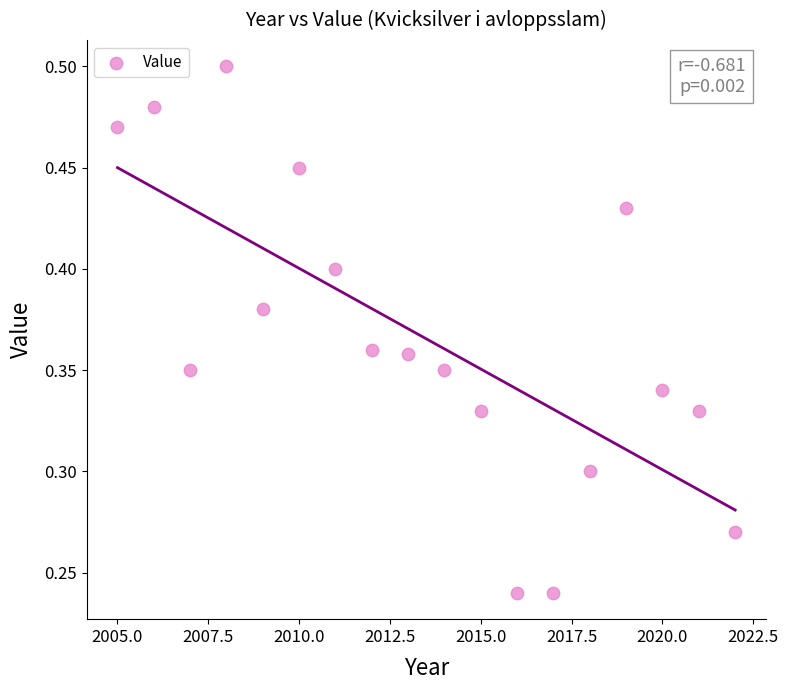

What is the range of X values (max minus min)?

17.0